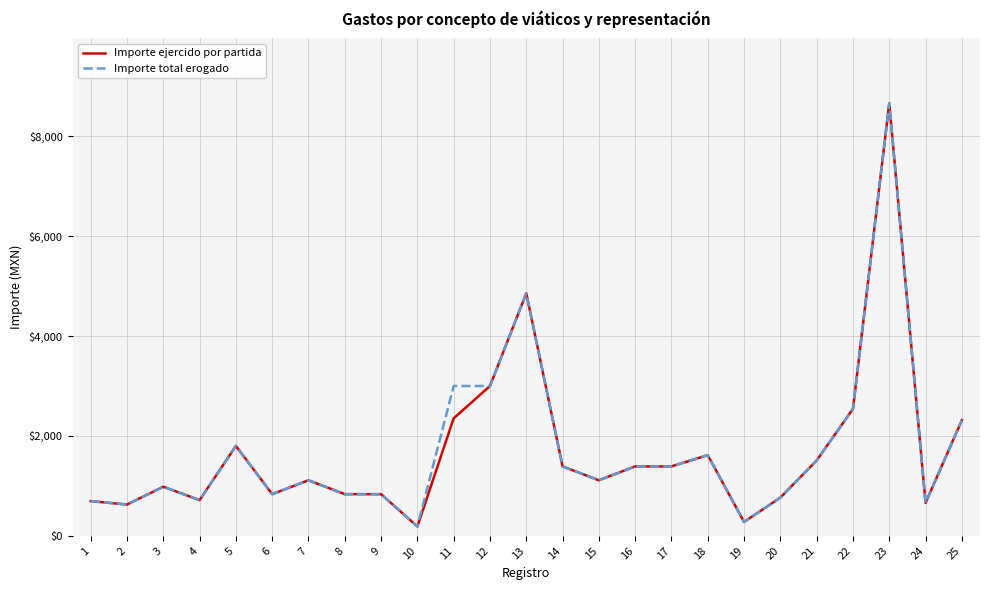

What is the difference between the Importe total erogado values at 25 and 3?

1331